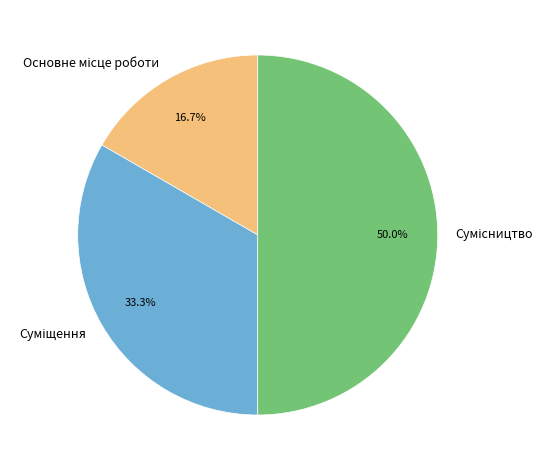

Combined, do Суміщення and Основне місце роботи account for over 50%?

No